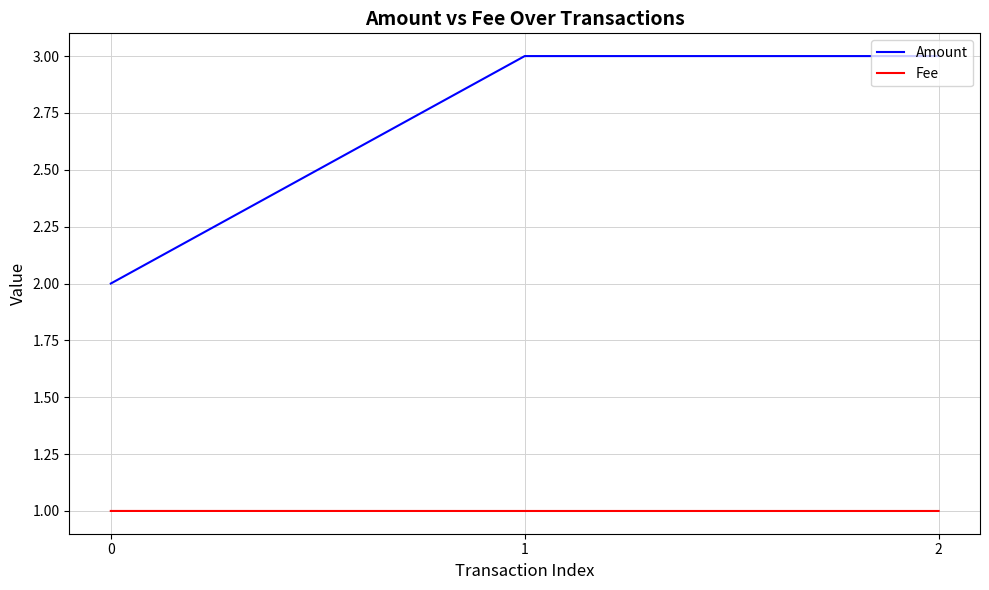

How many values in the Amount series are below 3?

1